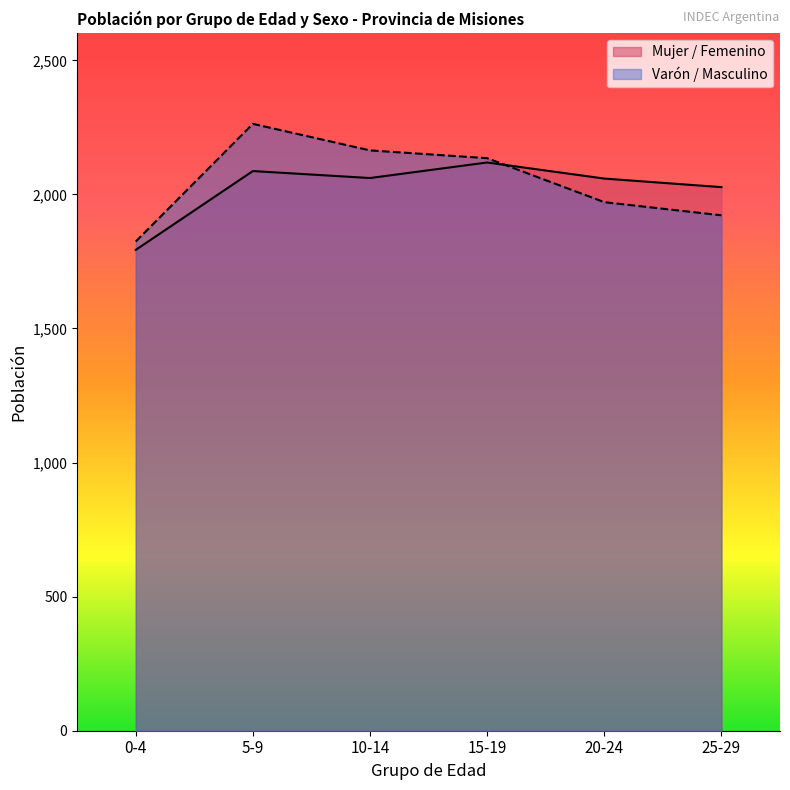

Which series has the largest range (max minus min)?

Varón / Masculino